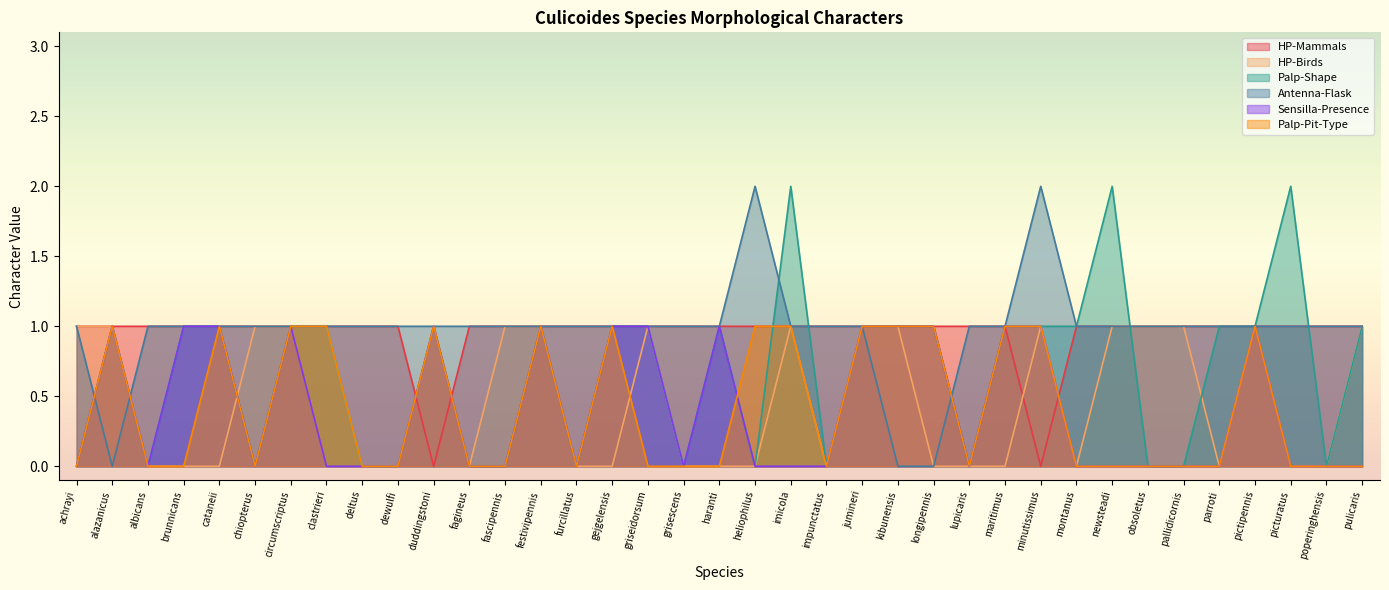

Reading left to right, what are all the values shown in this chart?

HP-Mammals: 1	1	1	1	1	1	1	1	1	1	0	1	1	1	1	1	1	1	1	1	1	1	1	1	1	1	1	0	1	1	1	1	1	1	1	1	1
HP-Birds: 1	1	0	0	0	1	1	1	0	0	1	0	1	1	0	0	1	0	0	0	1	0	1	1	0	0	0	1	0	1	1	1	0	1	0	0	1
Palp-Shape: 0	1	0	1	1	0	1	1	0	0	1	0	0	1	0	1	1	0	1	0	2	0	1	1	1	0	1	1	1	2	0	0	1	1	2	0	1
Antenna-Flask: 1	0	1	1	1	1	1	1	1	1	1	1	1	1	1	1	1	1	1	2	1	1	1	0	0	1	1	2	1	1	1	1	1	1	1	1	1
Sensilla-Presence: 0	1	0	1	1	0	1	0	0	0	1	0	0	1	0	1	1	0	1	0	0	0	1	1	1	0	1	1	0	0	0	0	0	1	0	0	0
Palp-Pit-Type: 0	1	0	0	1	0	1	1	0	0	1	0	0	1	0	1	0	0	0	1	1	0	1	1	1	0	1	1	0	0	0	0	0	1	0	0	0